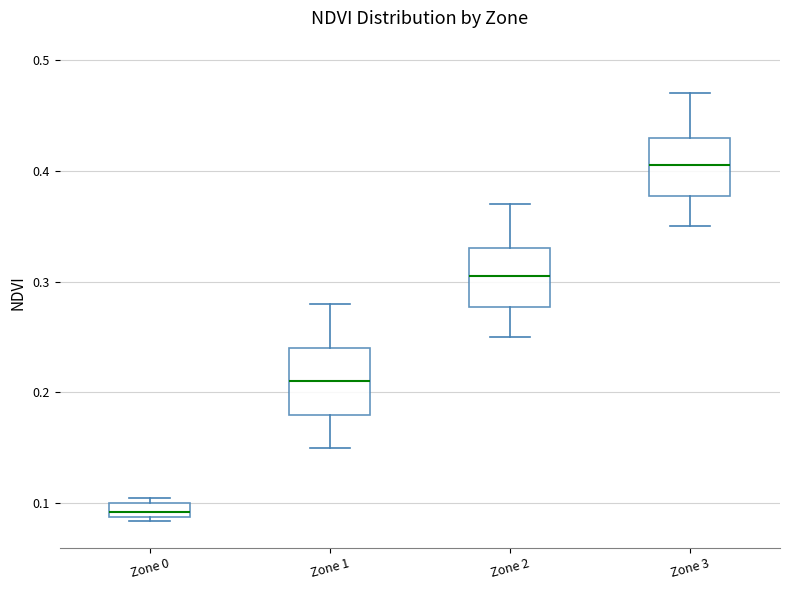

Which box's median line is the lowest?

Zone 0